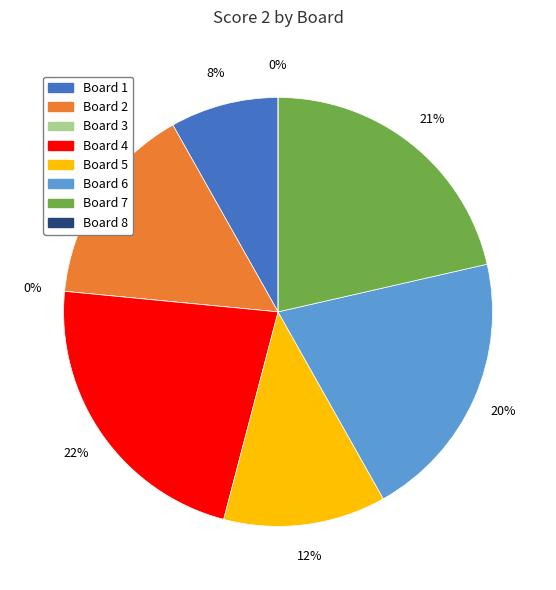

Is Board 8 the majority of the pie?

No